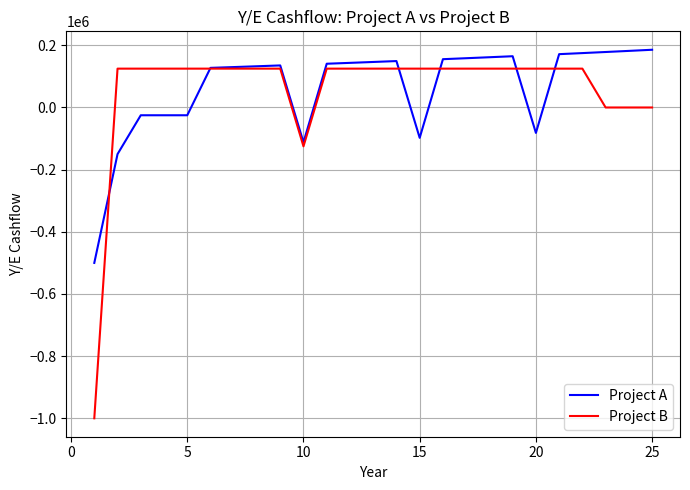

Rank the series by their maximum value, from lowest to highest.

Project B, Project A